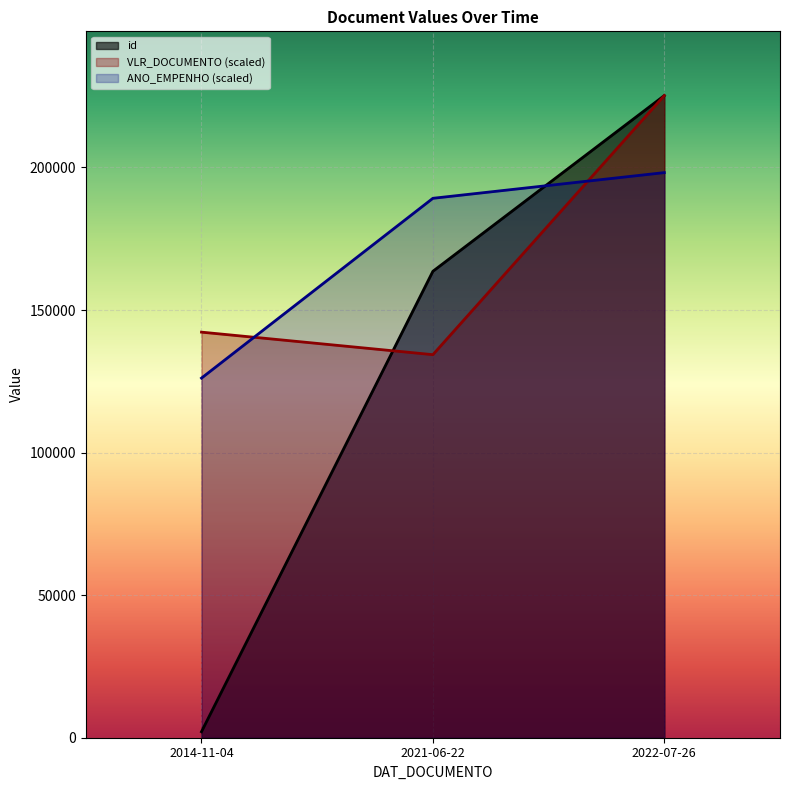

Which series changed the most between 2014-11-04 and 2022-07-26?

id